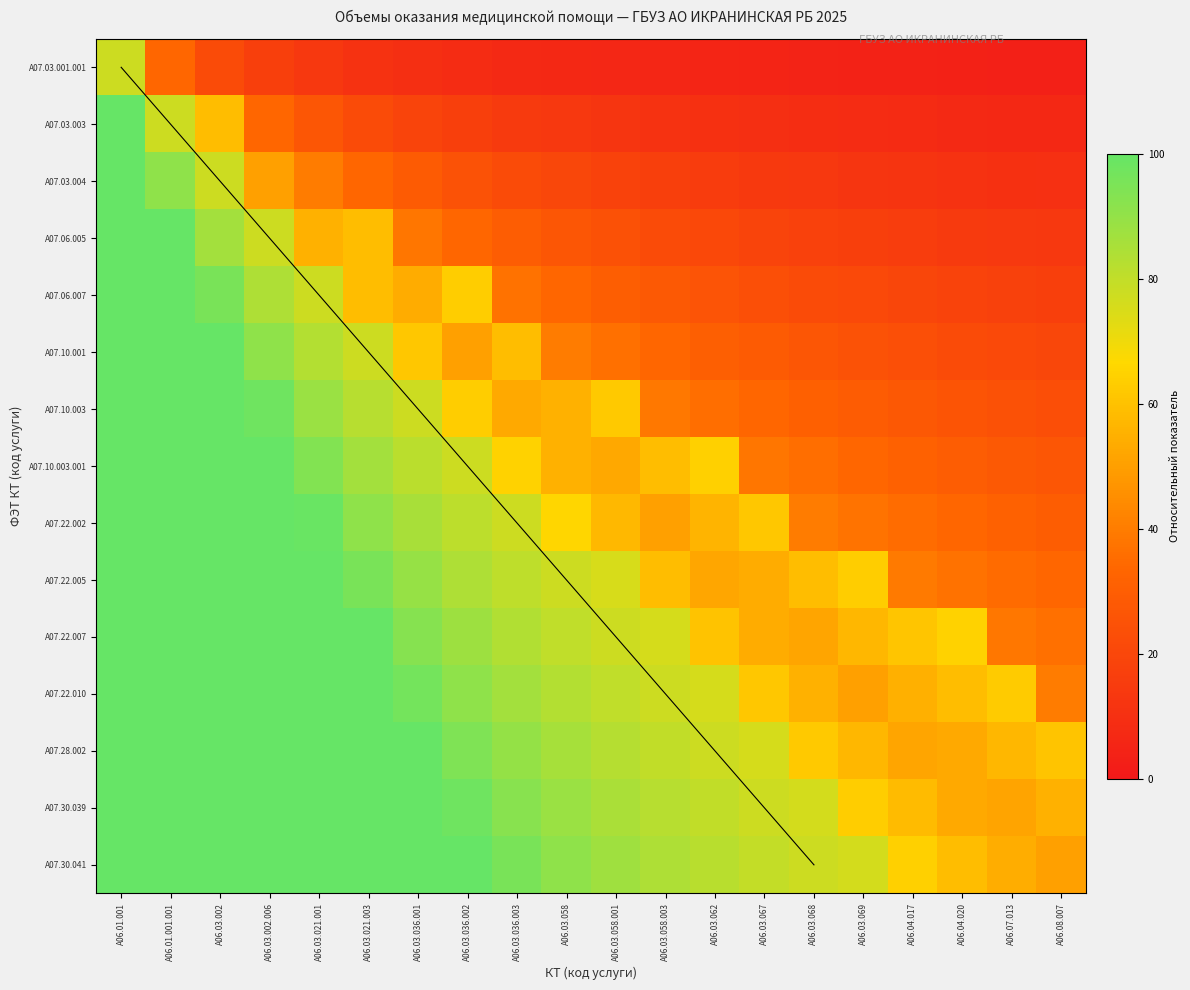

Reading left to right, transcribe all the data shown in this chart.

A07.03.001.001: A06.01.001=77.7	A06.01.001.001=33.3	A06.03.002=22.2	A06.03.002.006=16.7	A06.03.021.001=13.3	A06.03.021.003=11.1	A06.03.036.001=9.5	A06.03.036.002=8.3	A06.03.036.003=7.4	A06.03.058=6.7	A06.03.058.001=6.1	A06.03.058.003=5.6	A06.03.062=5.1	A06.03.067=4.8	A06.03.068=4.4	A06.03.069=4.2	A06.04.017=3.9	A06.04.020=3.7	A06.07.013=3.5	A06.08.007=3.3
A07.03.003: A06.01.001=104.3	A06.01.001.001=77.7	A06.03.002=58.9	A06.03.002.006=33.3	A06.03.021.001=26.7	A06.03.021.003=22.2	A06.03.036.001=19.0	A06.03.036.002=16.7	A06.03.036.003=14.8	A06.03.058=13.3	A06.03.058.001=12.1	A06.03.058.003=11.1	A06.03.062=10.3	A06.03.067=9.5	A06.03.068=8.9	A06.03.069=8.3	A06.04.017=7.8	A06.04.020=7.4	A06.07.013=7.0	A06.08.007=6.7
A07.03.004: A06.01.001=131.0	A06.01.001.001=91.0	A06.03.002=77.7	A06.03.002.006=50.0	A06.03.021.001=40.0	A06.03.021.003=33.3	A06.03.036.001=28.6	A06.03.036.002=25.0	A06.03.036.003=22.2	A06.03.058=20.0	A06.03.058.001=18.2	A06.03.058.003=16.7	A06.03.062=15.4	A06.03.067=14.3	A06.03.068=13.3	A06.03.069=12.5	A06.04.017=11.8	A06.04.020=11.1	A06.07.013=10.5	A06.08.007=10.0
A07.06.005: A06.01.001=157.7	A06.01.001.001=104.3	A06.03.002=86.6	A06.03.002.006=77.7	A06.03.021.001=55.3	A06.03.021.003=58.9	A06.03.036.001=38.1	A06.03.036.002=33.3	A06.03.036.003=29.6	A06.03.058=26.7	A06.03.058.001=24.2	A06.03.058.003=22.2	A06.03.062=20.5	A06.03.067=19.0	A06.03.068=17.8	A06.03.069=16.7	A06.04.017=15.7	A06.04.020=14.8	A06.07.013=14.0	A06.08.007=13.3
A07.06.007: A06.01.001=184.3	A06.01.001.001=117.7	A06.03.002=95.4	A06.03.002.006=84.3	A06.03.021.001=77.7	A06.03.021.003=58.9	A06.03.036.001=53.8	A06.03.036.002=63.3	A06.03.036.003=37.0	A06.03.058=33.3	A06.03.058.001=30.3	A06.03.058.003=27.8	A06.03.062=25.6	A06.03.067=23.8	A06.03.068=22.2	A06.03.069=20.8	A06.04.017=19.6	A06.04.020=18.5	A06.07.013=17.5	A06.08.007=16.7
A07.10.001: A06.01.001=211.0	A06.01.001.001=131.0	A06.03.002=104.3	A06.03.002.006=91.0	A06.03.021.001=83.0	A06.03.021.003=77.7	A06.03.036.001=61.4	A06.03.036.002=50.0	A06.03.036.003=58.9	A06.03.058=40.0	A06.03.058.001=36.4	A06.03.058.003=33.3	A06.03.062=30.8	A06.03.067=28.6	A06.03.068=26.7	A06.03.069=25.0	A06.04.017=23.5	A06.04.020=22.2	A06.07.013=21.1	A06.08.007=20.0
A07.10.003: A06.01.001=237.7	A06.01.001.001=144.3	A06.03.002=113.2	A06.03.002.006=97.7	A06.03.021.001=88.3	A06.03.021.003=82.1	A06.03.036.001=77.7	A06.03.036.002=63.3	A06.03.036.003=53.0	A06.03.058=55.3	A06.03.058.001=62.1	A06.03.058.003=38.9	A06.03.062=35.9	A06.03.067=33.3	A06.03.068=31.1	A06.03.069=29.2	A06.04.017=27.5	A06.04.020=25.9	A06.07.013=24.6	A06.08.007=23.3
A07.10.003.001: A06.01.001=264.3	A06.01.001.001=157.7	A06.03.002=122.1	A06.03.002.006=104.3	A06.03.021.001=93.7	A06.03.021.003=86.6	A06.03.036.001=81.5	A06.03.036.002=77.7	A06.03.036.003=64.8	A06.03.058=55.3	A06.03.058.001=52.4	A06.03.058.003=58.9	A06.03.062=64.4	A06.03.067=38.1	A06.03.068=35.6	A06.03.069=33.3	A06.04.017=31.4	A06.04.020=29.6	A06.07.013=28.1	A06.08.007=26.7
A07.22.002: A06.01.001=291.0	A06.01.001.001=171.0	A06.03.002=131.0	A06.03.002.006=111.0	A06.03.021.001=99.0	A06.03.021.003=91.0	A06.03.036.001=85.3	A06.03.036.002=81.0	A06.03.036.003=77.7	A06.03.058=66.0	A06.03.058.001=57.3	A06.03.058.003=50.0	A06.03.062=56.2	A06.03.067=61.4	A06.03.068=40.0	A06.03.069=37.5	A06.04.017=35.3	A06.04.020=33.3	A06.07.013=31.6	A06.08.007=30.0
A07.22.005: A06.01.001=317.7	A06.01.001.001=184.3	A06.03.002=139.9	A06.03.002.006=117.7	A06.03.021.001=104.3	A06.03.021.003=95.4	A06.03.036.001=89.1	A06.03.036.002=84.3	A06.03.036.003=80.6	A06.03.058=77.7	A06.03.058.001=75.2	A06.03.058.003=58.9	A06.03.062=52.1	A06.03.067=53.8	A06.03.068=58.9	A06.03.069=63.3	A06.04.017=39.2	A06.04.020=37.0	A06.07.013=35.1	A06.08.007=33.3
A07.22.007: A06.01.001=344.3	A06.01.001.001=197.7	A06.03.002=148.8	A06.03.002.006=124.3	A06.03.021.001=109.7	A06.03.021.003=99.9	A06.03.036.001=92.9	A06.03.036.002=87.7	A06.03.036.003=83.6	A06.03.058=80.3	A06.03.058.001=77.7	A06.03.058.003=75.4	A06.03.062=60.3	A06.03.067=53.8	A06.03.068=51.8	A06.03.069=56.7	A06.04.017=61.0	A06.04.020=64.8	A06.07.013=38.6	A06.08.007=36.7
A07.22.010: A06.01.001=371.0	A06.01.001.001=211.0	A06.03.002=157.7	A06.03.002.006=131.0	A06.03.021.001=115.0	A06.03.021.003=104.3	A06.03.036.001=96.7	A06.03.036.002=91.0	A06.03.036.003=86.6	A06.03.058=83.0	A06.03.058.001=80.1	A06.03.058.003=77.7	A06.03.062=75.6	A06.03.067=61.4	A06.03.068=55.3	A06.03.069=50.0	A06.04.017=54.7	A06.04.020=58.9	A06.07.013=62.6	A06.08.007=40.0
A07.28.002: A06.01.001=397.7	A06.01.001.001=224.3	A06.03.002=166.6	A06.03.002.006=137.7	A06.03.021.001=120.3	A06.03.021.003=108.8	A06.03.036.001=100.5	A06.03.036.002=94.3	A06.03.036.003=89.5	A06.03.058=85.7	A06.03.058.001=82.5	A06.03.058.003=79.9	A06.03.062=77.7	A06.03.067=75.8	A06.03.068=62.4	A06.03.069=56.7	A06.04.017=51.6	A06.04.020=53.0	A06.07.013=57.0	A06.08.007=60.7
A07.30.039: A06.01.001=424.3	A06.01.001.001=237.7	A06.03.002=175.4	A06.03.002.006=144.3	A06.03.021.001=125.7	A06.03.021.003=113.2	A06.03.036.001=104.3	A06.03.036.002=97.7	A06.03.036.003=92.5	A06.03.058=88.3	A06.03.058.001=84.9	A06.03.058.003=82.1	A06.03.062=79.7	A06.03.067=77.7	A06.03.068=75.9	A06.03.069=63.3	A06.04.017=57.8	A06.04.020=53.0	A06.07.013=51.4	A06.08.007=55.3
A07.30.041: A06.01.001=451.0	A06.01.001.001=251.0	A06.03.002=184.3	A06.03.002.006=151.0	A06.03.021.001=131.0	A06.03.021.003=117.7	A06.03.036.001=108.1	A06.03.036.002=101.0	A06.03.036.003=95.4	A06.03.058=91.0	A06.03.058.001=87.4	A06.03.058.003=84.3	A06.03.062=81.8	A06.03.067=79.6	A06.03.068=77.7	A06.03.069=76.0	A06.04.017=64.1	A06.04.020=58.9	A06.07.013=54.2	A06.08.007=50.0